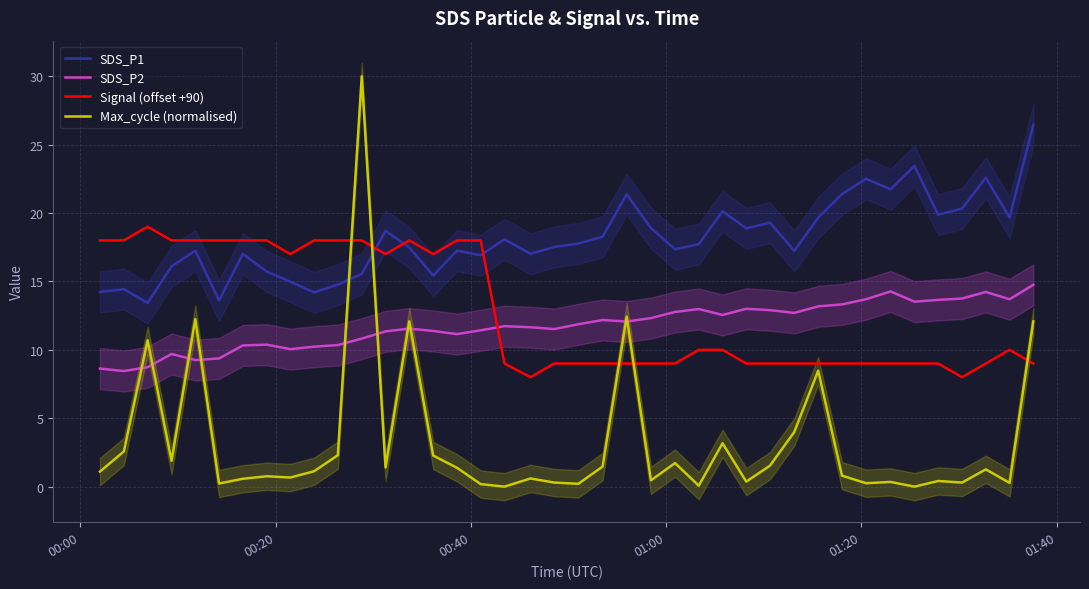

What is the maximum value for Max_cycle (normalised)?

30.0